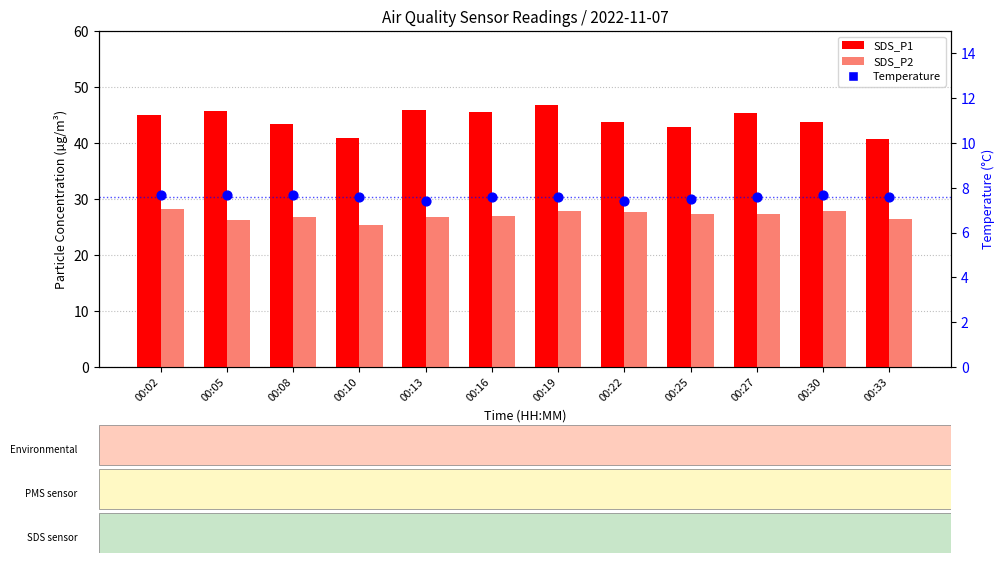

At how many categories does at least one series exceed 30?

12